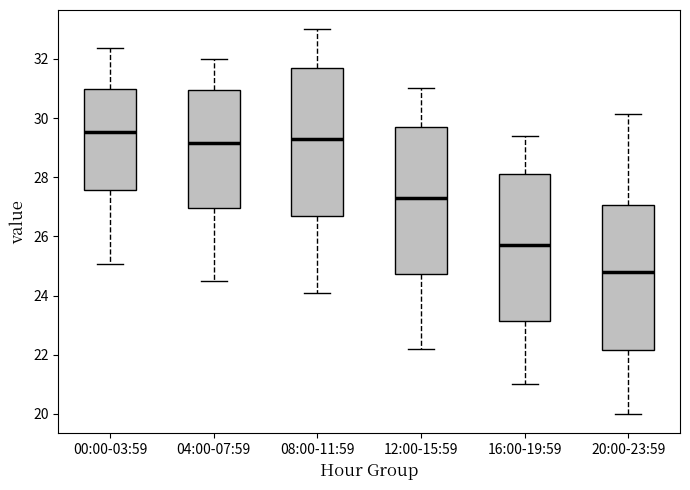

Reading left to right, read every box against the y-axis: the position of its median line, the range the box covers, and the ends of its whiskers. The values are not printed on the chart, so give them approximately, as read against the axis.

00:00-03:59: median 29.6, box 27.6 to 31.0, whiskers 25.0 to 32.4
04:00-07:59: median 29.2, box 27.0 to 31.0, whiskers 24.6 to 32.0
08:00-11:59: median 29.4, box 26.8 to 31.8, whiskers 24.2 to 33.0
12:00-15:59: median 27.4, box 24.8 to 29.8, whiskers 22.2 to 31.0
16:00-19:59: median 25.8, box 23.2 to 28.2, whiskers 21.0 to 29.4
20:00-23:59: median 24.8, box 22.2 to 27.0, whiskers 20.0 to 30.2